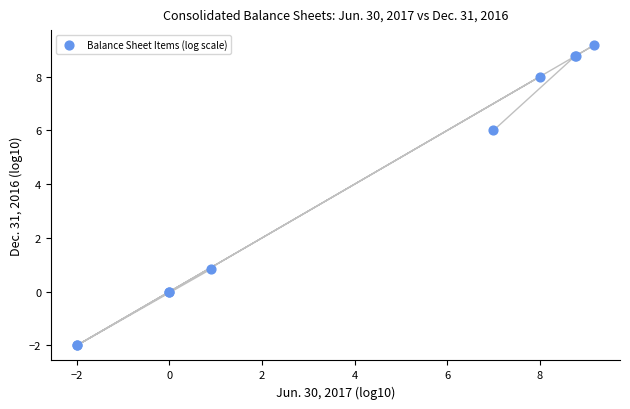

What Y value in the scatter plot is closest to 3?

0.8